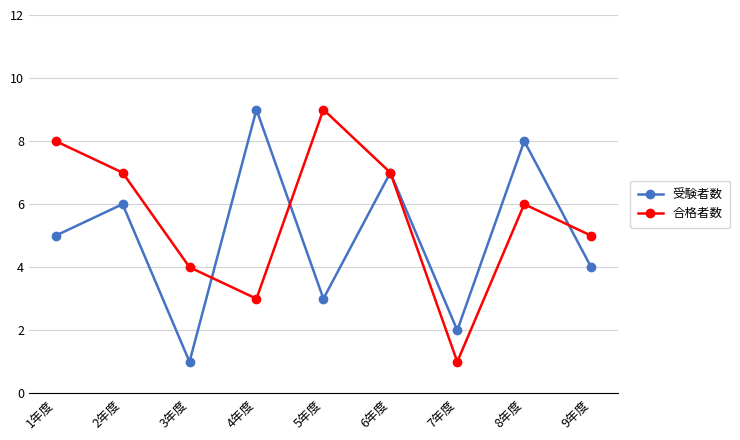

Is the value of 受験者数 at 5年度 greater than the value of 合格者数 at 1年度?

No